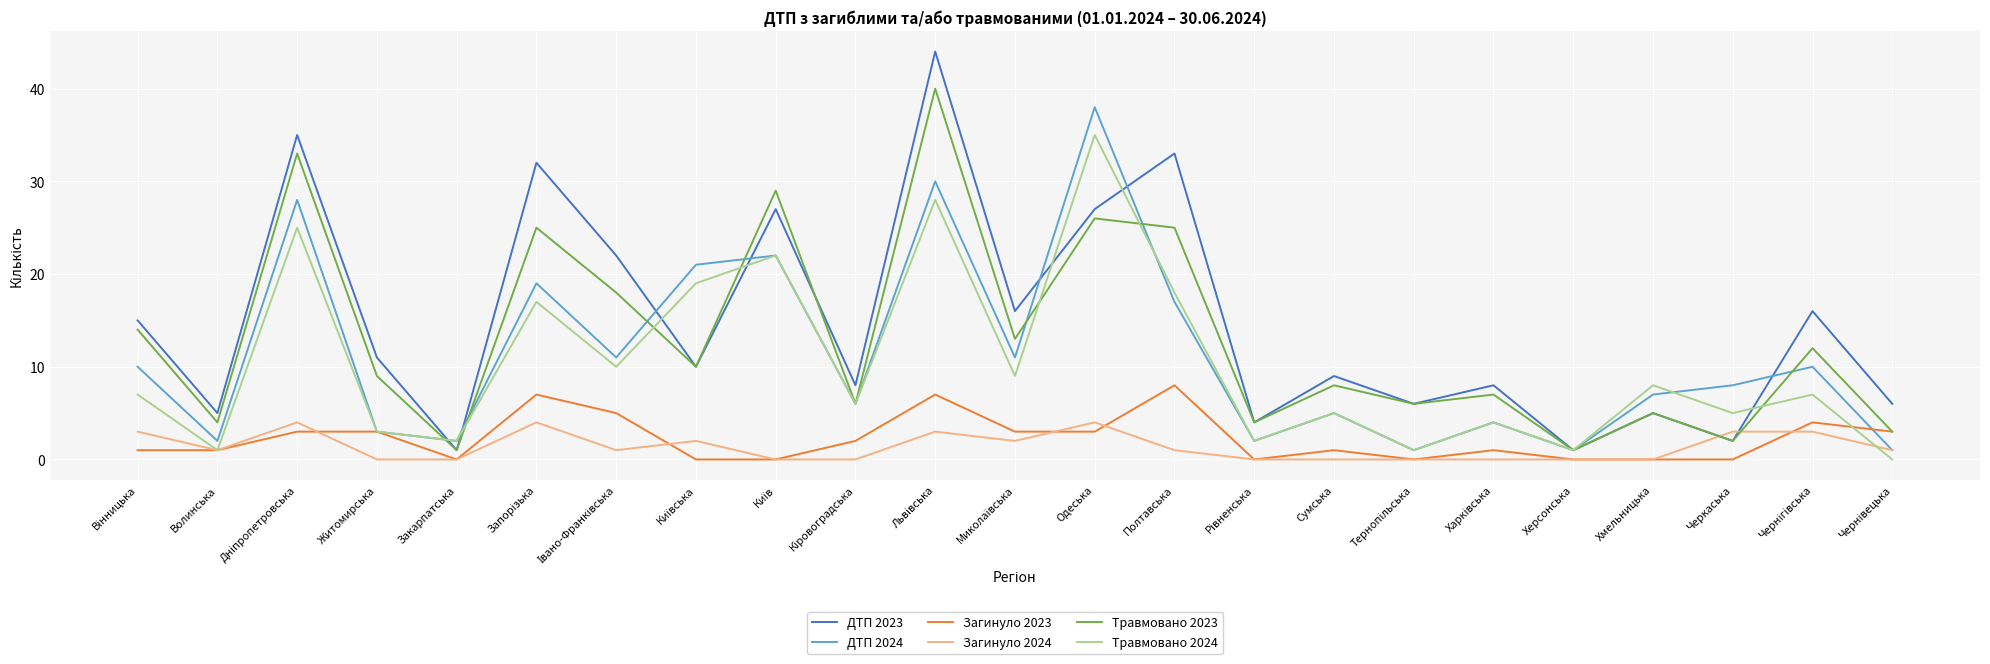

What is the total value across all series at Полтавська?

102